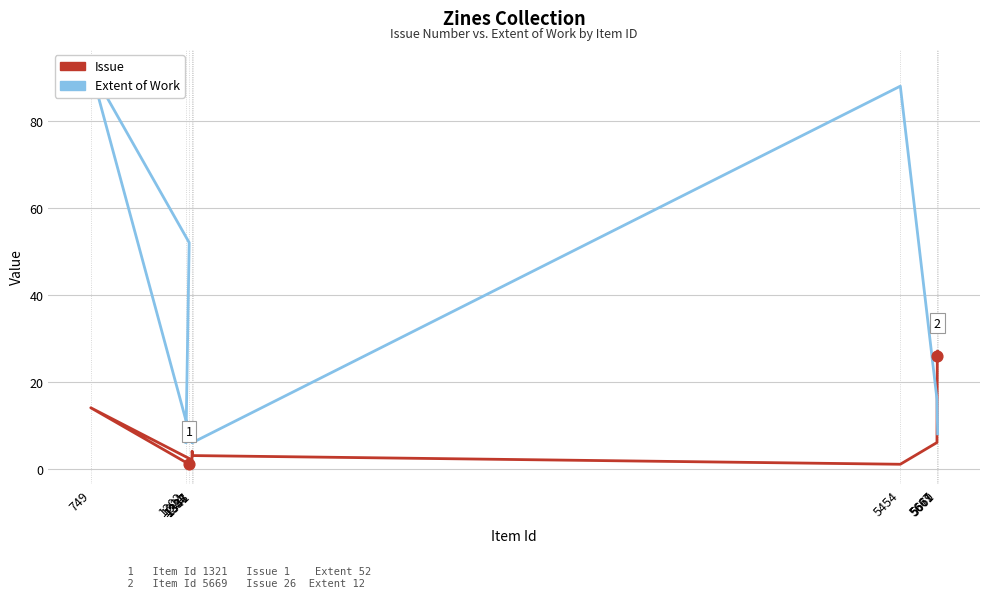

At which category is the sum across all series the highest?

749